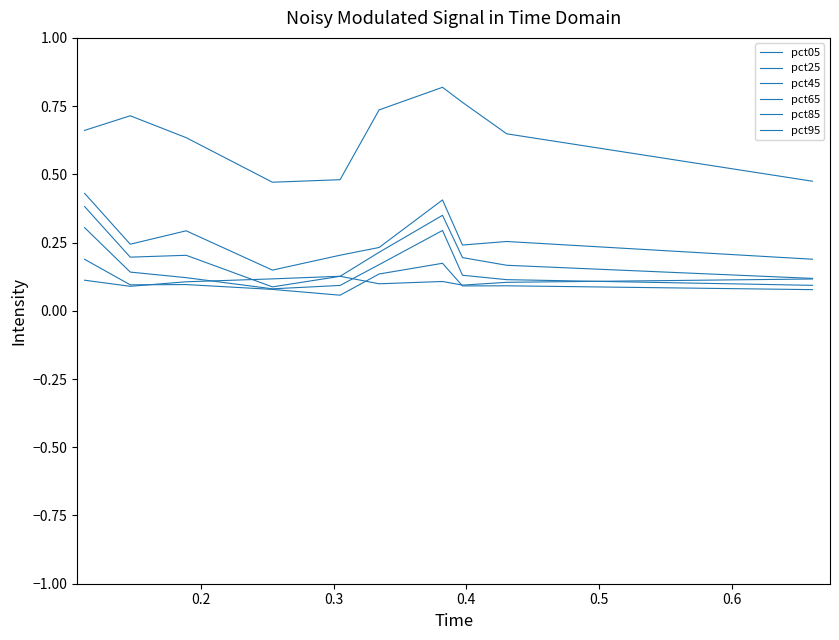

What is the sum of all pct25 values?

1.1